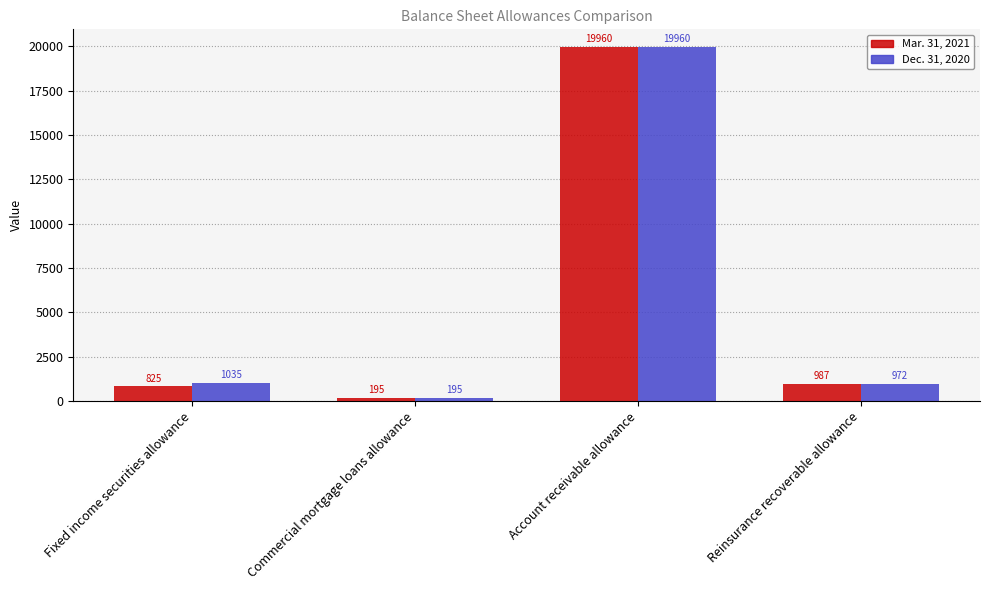

Reading left to right, what are all the values shown in this chart?

Mar. 31, 2021: 825	195	19960	987
Dec. 31, 2020: 1035	195	19960	972